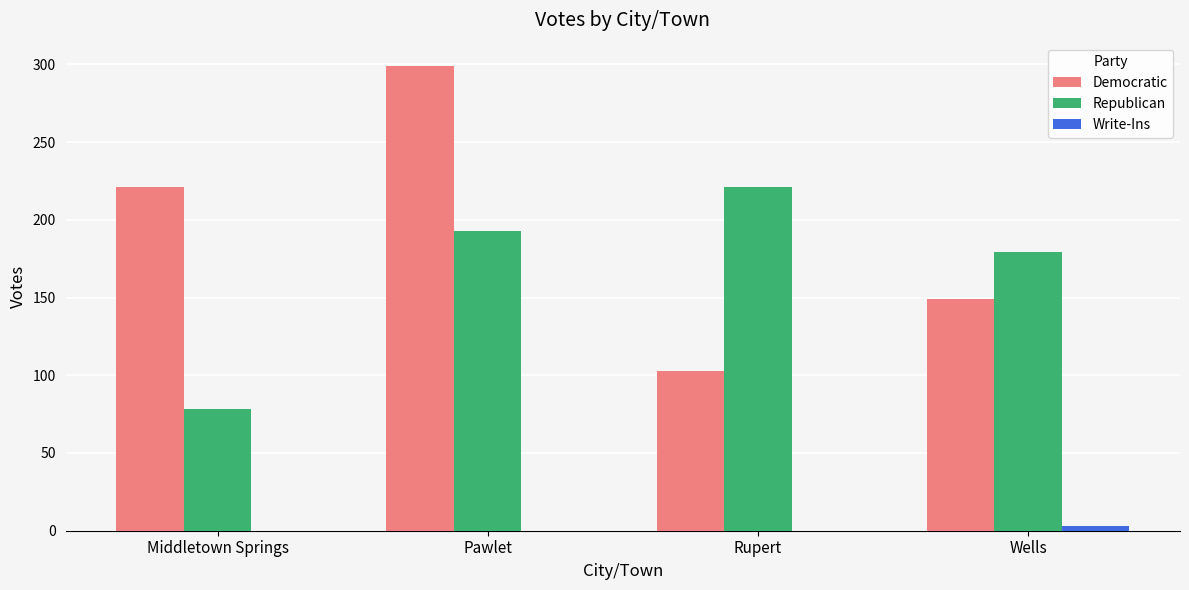

Which series changed the most between Pawlet and Rupert?

Democratic